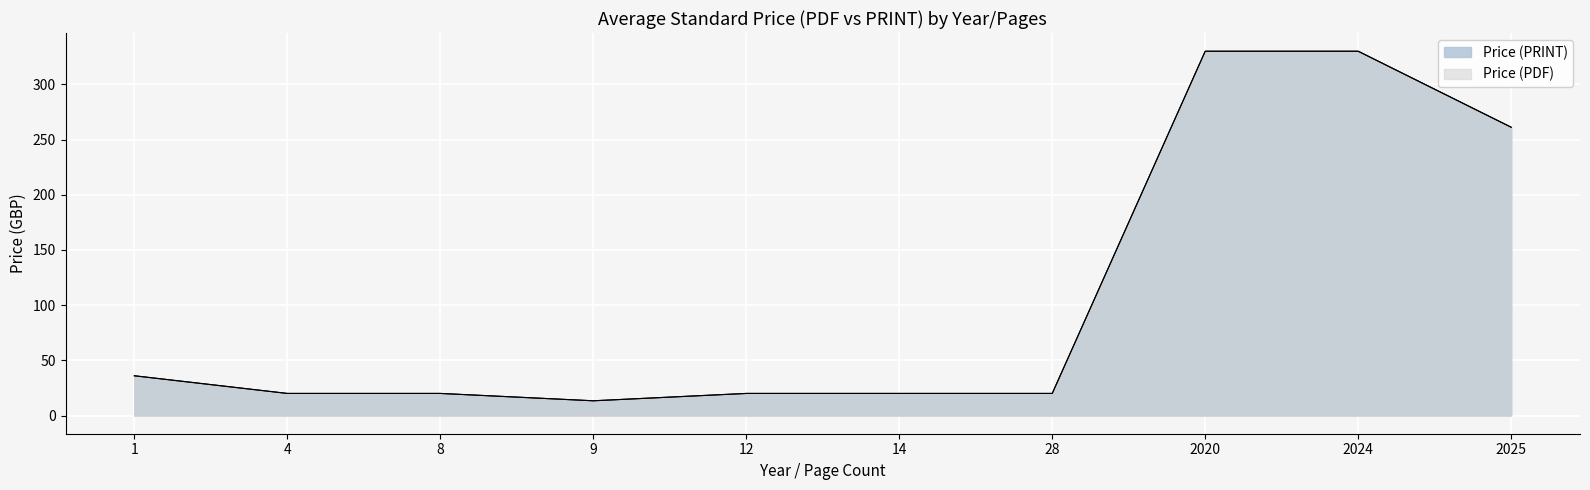

What is the value of the Price (PDF) point at the 1st from the left?

362